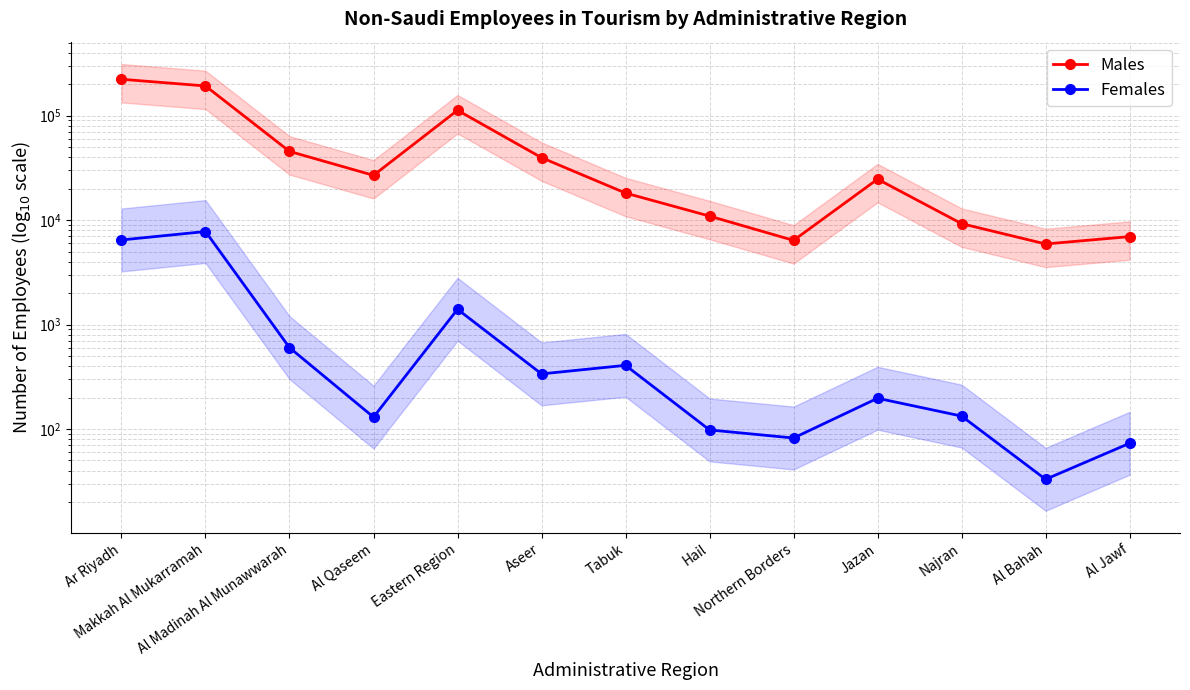

How many series are shown in this chart?

2